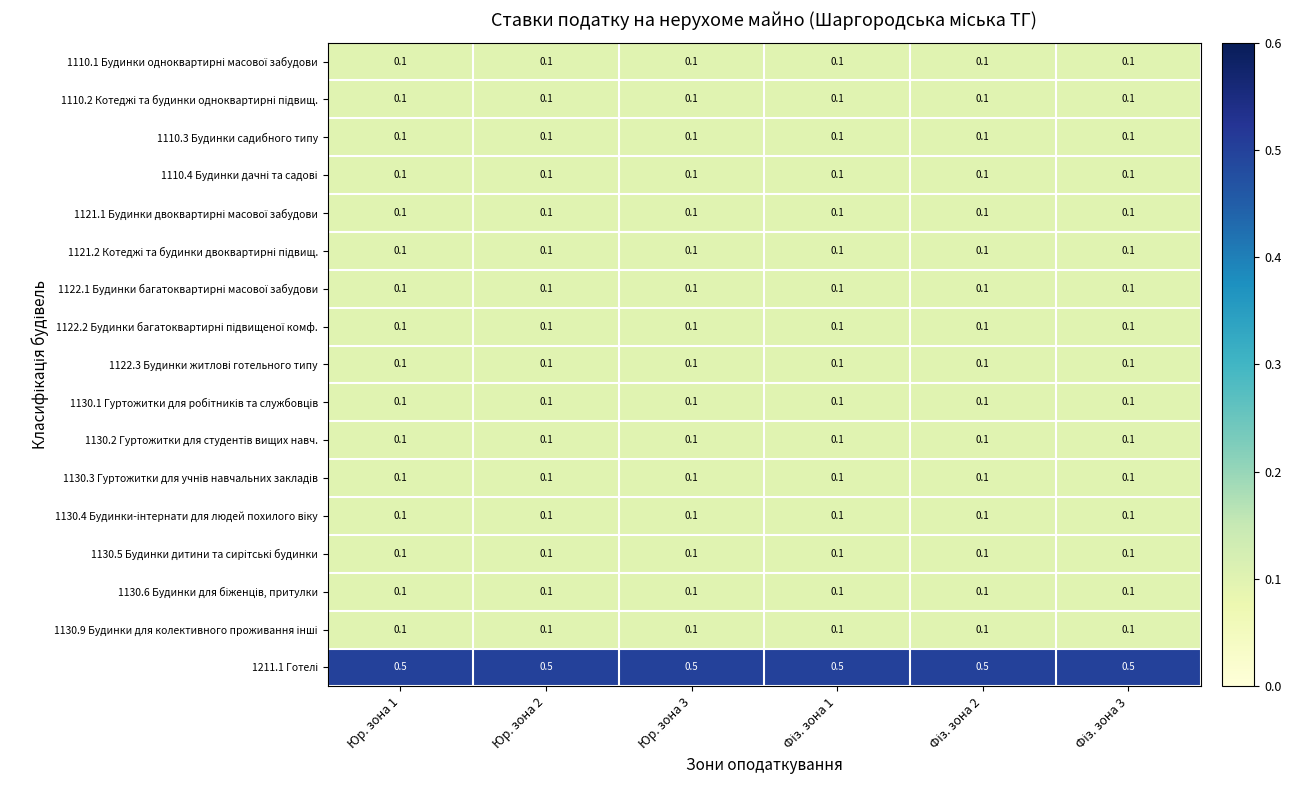

What is the spread (max minus min) of values at Юр. зона 1?

0.4